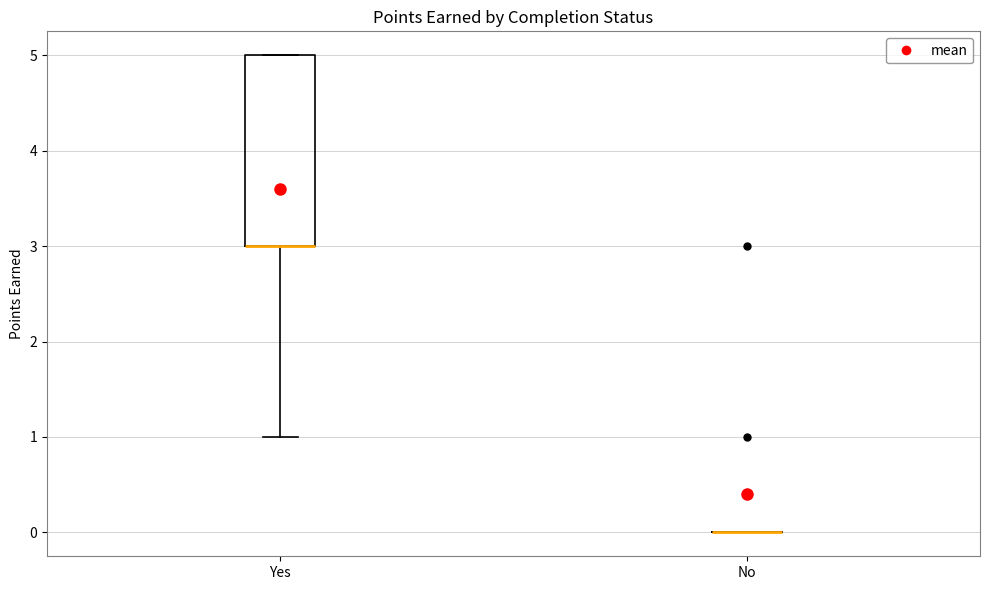

Comparing the boxes themselves (not the whiskers), which one is the tallest?

Yes